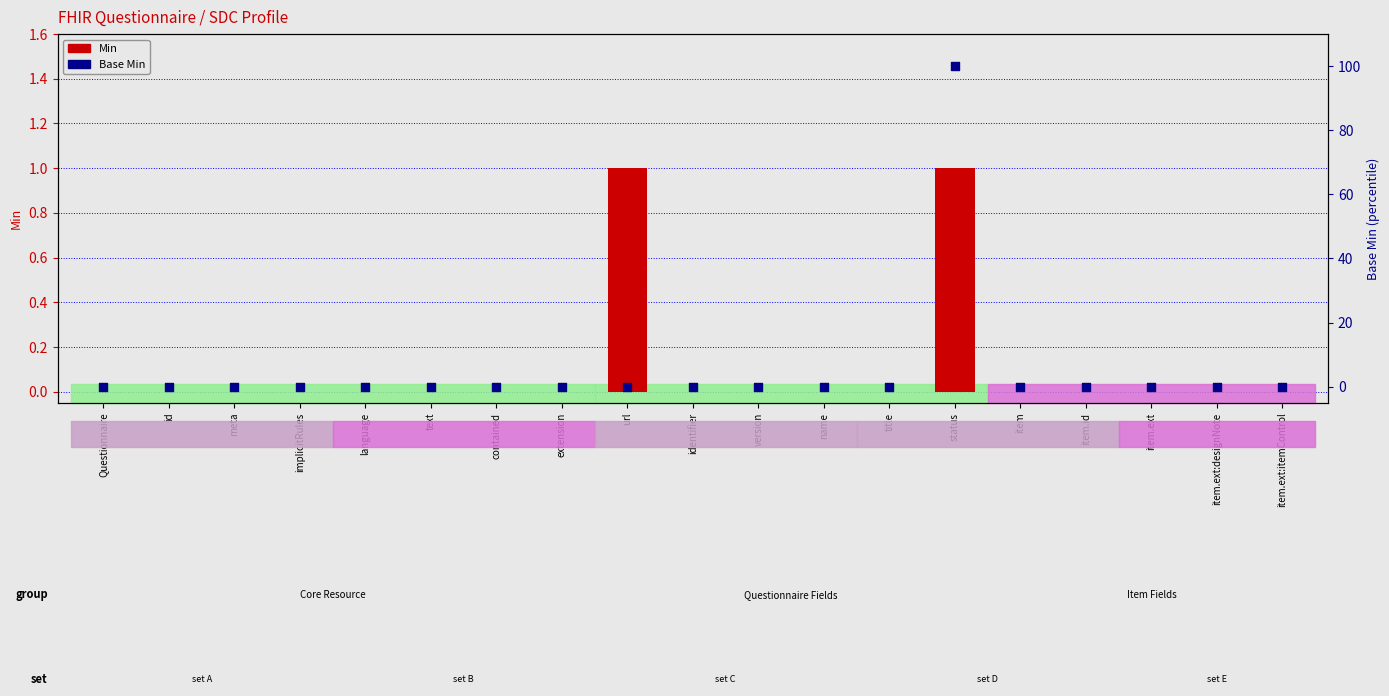

What are all the series names shown in the legend?

Min, Base Min